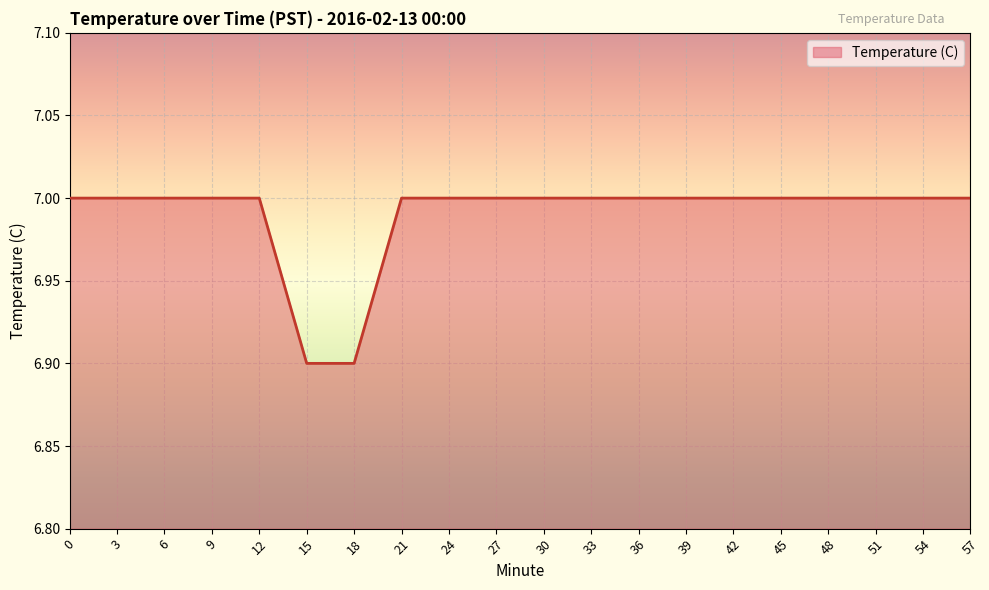

What is the maximum value shown in the chart?

7.0